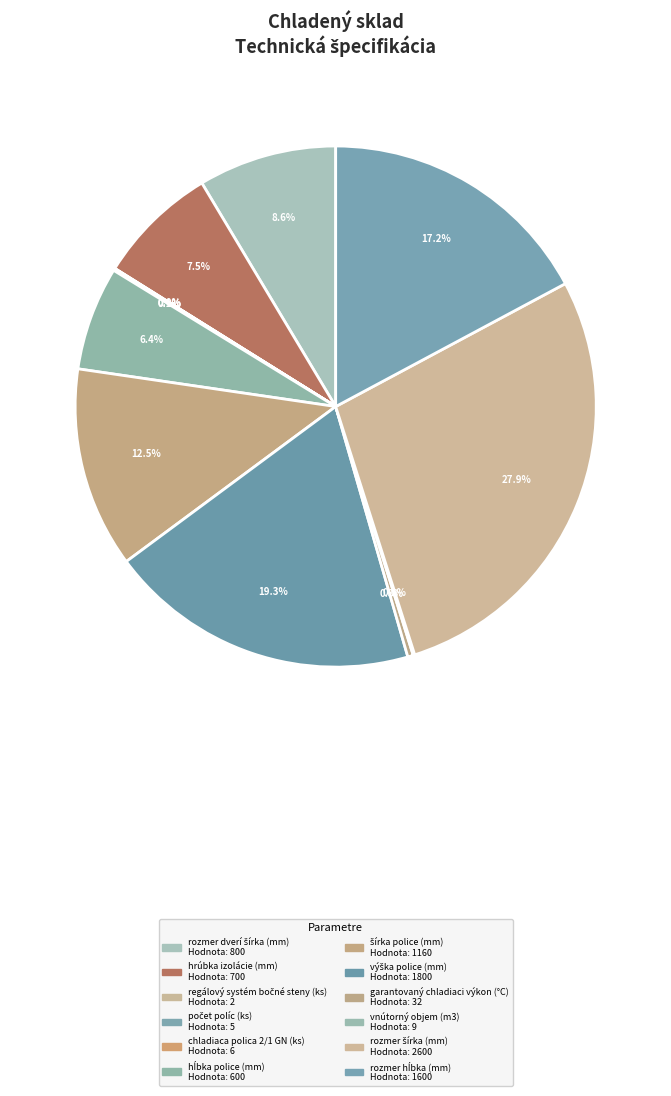

Is the sum of rozmer dverí šírka (mm) and regálový systém bočné steny (ks) greater than half?

No